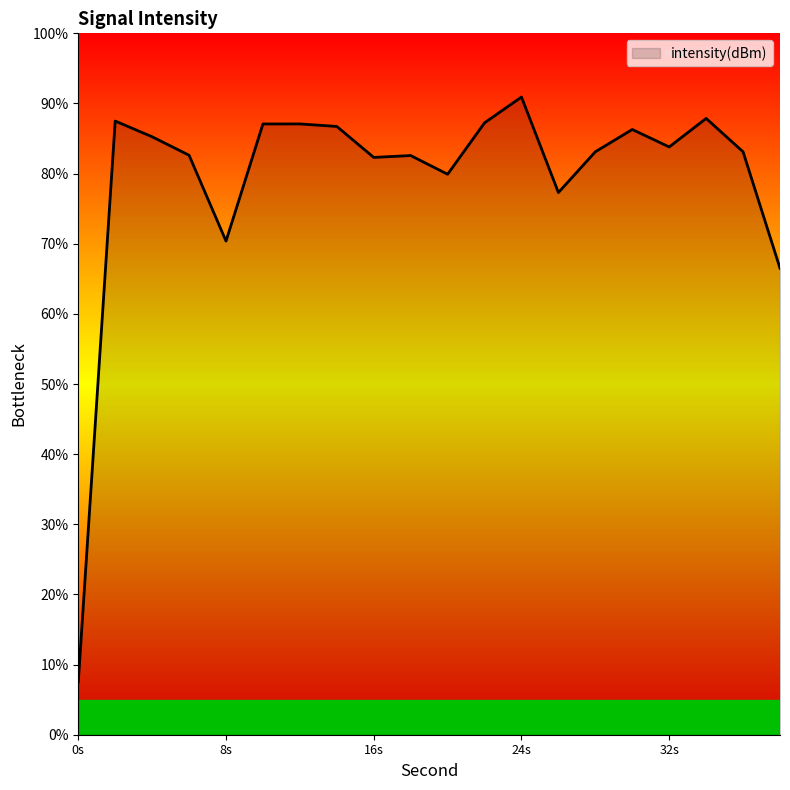

What is the difference between the maximum and minimum values?

83.4